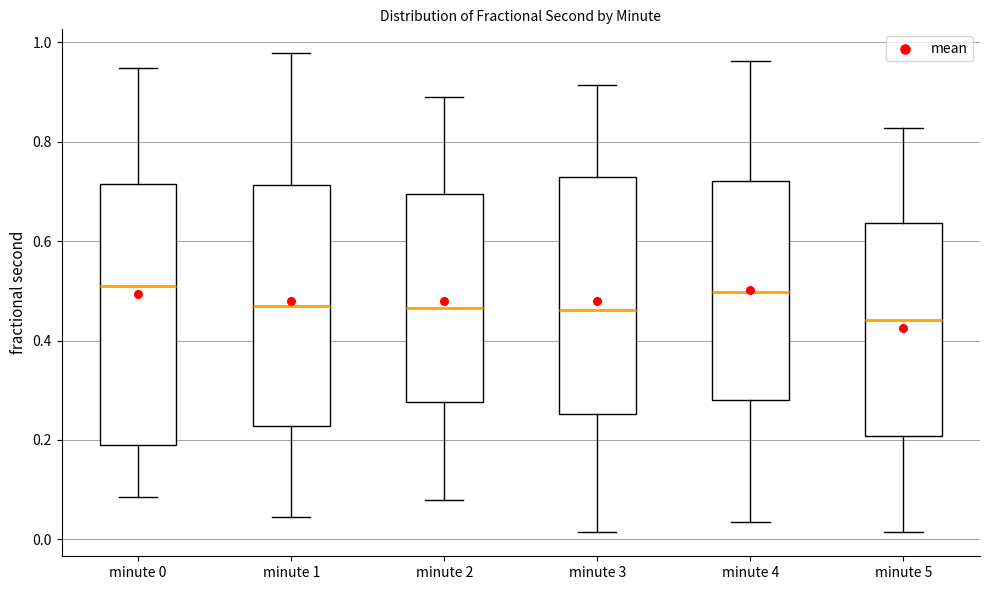

Reading left to right, transcribe this box plot: for each box, give where its median line is, the range the box spans, and where its two whiskers end, as read against the y-axis. The values are not printed on the chart, so give them approximately, as read against the axis.

minute 0: median 0.52, box 0.18 to 0.72, whiskers 0.08 to 0.94
minute 1: median 0.46, box 0.22 to 0.72, whiskers 0.04 to 0.98
minute 2: median 0.46, box 0.28 to 0.70, whiskers 0.08 to 0.88
minute 3: median 0.46, box 0.26 to 0.72, whiskers 0.02 to 0.92
minute 4: median 0.50, box 0.28 to 0.72, whiskers 0.04 to 0.96
minute 5: median 0.44, box 0.20 to 0.64, whiskers 0.02 to 0.82